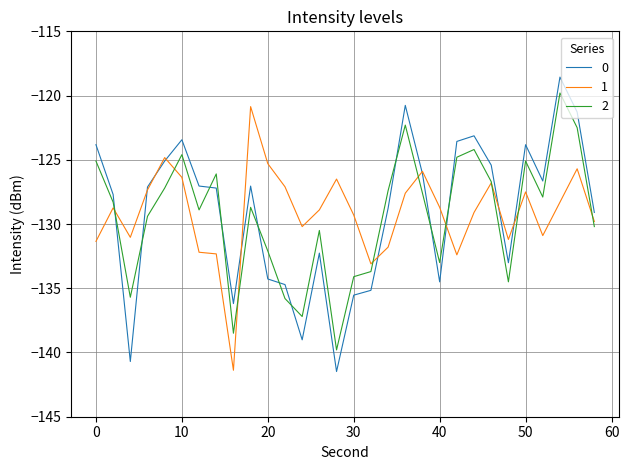

True or false: 2 and 0 cross at least once.

True